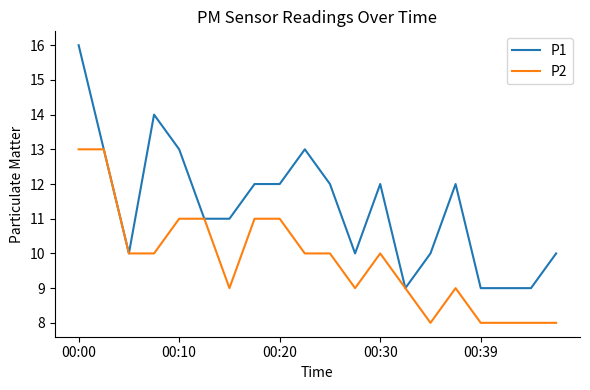

What is the maximum value shown in the chart?

16